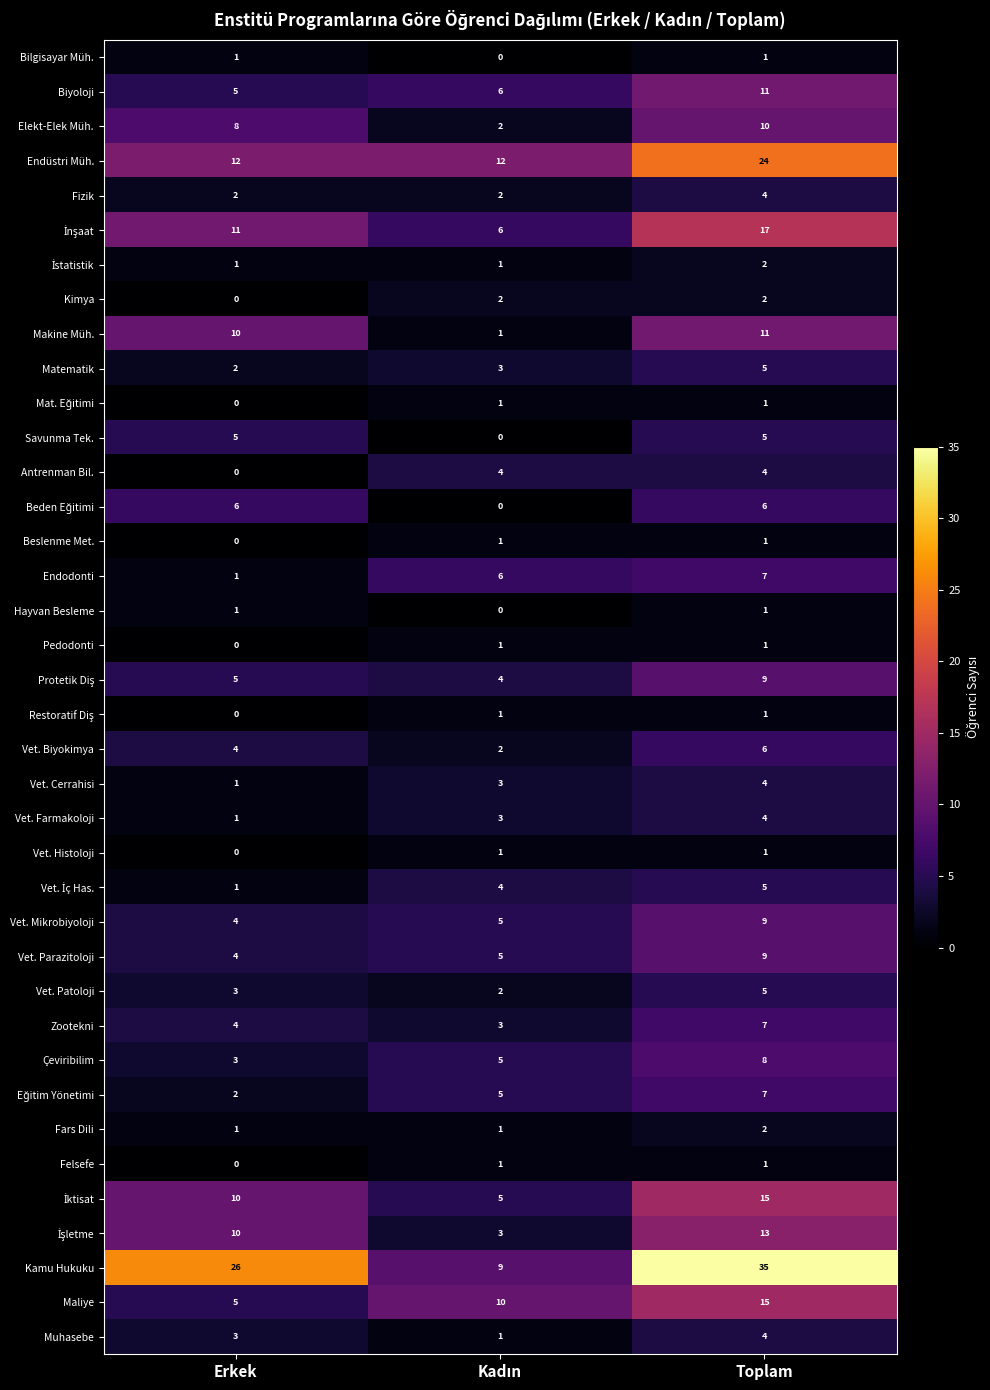

How many Muhasebe values are between 1 and 4?

3